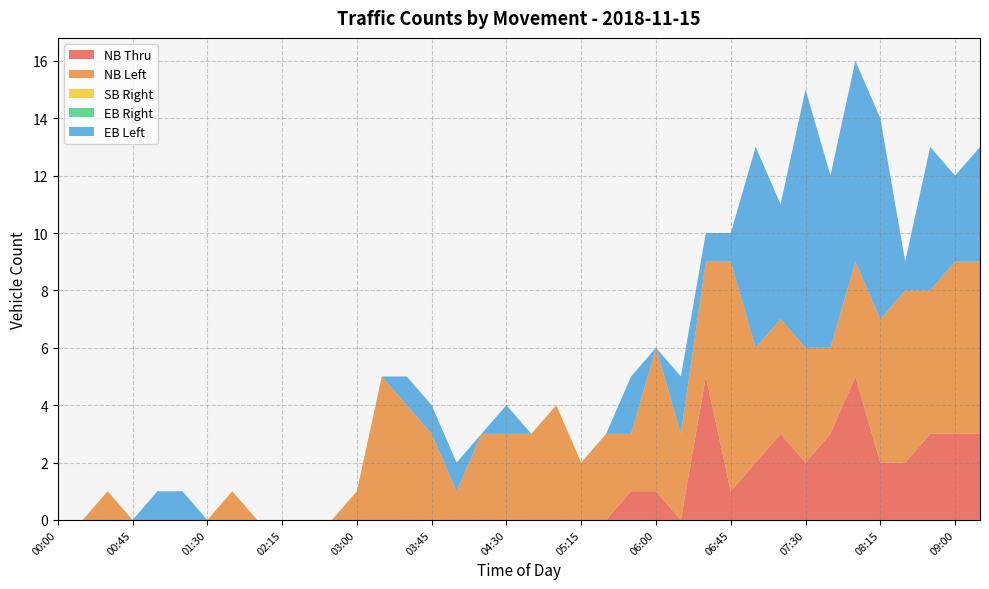

Reading left to right, list all the values displayed in this chart.

NB Thru: 0	0	0	0	0	0	0	0	0	0	0	0	0	0	0	0	0	0	0	0	0	0	0	1	1	0	5	1	2	3	2	3	5	2	2	3	3	3
NB Left: 0	0	1	0	0	0	0	1	0	0	0	0	1	5	4	3	1	3	3	3	4	2	3	2	5	3	4	8	4	4	4	3	4	5	6	5	6	6
SB Right: 0	0	0	0	0	0	0	0	0	0	0	0	0	0	0	0	0	0	0	0	0	0	0	0	0	0	0	0	0	0	0	0	0	0	0	0	0	0
EB Right: 0	0	0	0	0	0	0	0	0	0	0	0	0	0	0	0	0	0	0	0	0	0	0	0	0	0	0	0	0	0	0	0	0	0	0	0	0	0
EB Left: 0	0	0	0	1	1	0	0	0	0	0	0	0	0	1	1	1	0	1	0	0	0	0	2	0	2	1	1	7	4	9	6	7	7	1	5	3	4